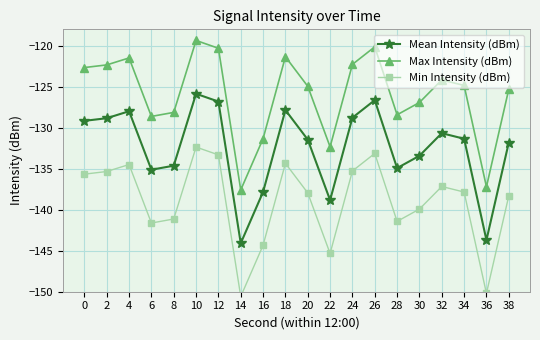

How many categories are shown in the chart?

20